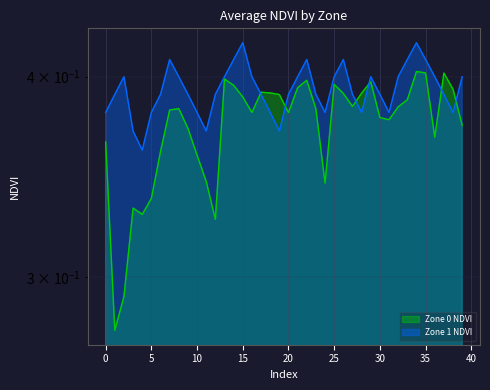

Reading right to left, extract all data points from this chart.

Zone 0 NDVI: 39=0.4	38=0.4	37=0.4	36=0.4	35=0.4	34=0.4	33=0.4	32=0.4	31=0.4	30=0.4	29=0.4	28=0.4	27=0.4	26=0.4	25=0.4	24=0.3	23=0.4	22=0.4	21=0.4	20=0.4	19=0.4	18=0.4	17=0.4	16=0.4	15=0.4	14=0.4	13=0.4	12=0.3	11=0.3	10=0.4	9=0.4	8=0.4	7=0.4	6=0.4	5=0.3	4=0.3	3=0.3	2=0.3	1=0.3	0=0.4
Zone 1 NDVI: 39=0.4	38=0.4	37=0.4	36=0.4	35=0.4	34=0.4	33=0.4	32=0.4	31=0.4	30=0.4	29=0.4	28=0.4	27=0.4	26=0.4	25=0.4	24=0.4	23=0.4	22=0.4	21=0.4	20=0.4	19=0.4	18=0.4	17=0.4	16=0.4	15=0.4	14=0.4	13=0.4	12=0.4	11=0.4	10=0.4	9=0.4	8=0.4	7=0.4	6=0.4	5=0.4	4=0.4	3=0.4	2=0.4	1=0.4	0=0.4